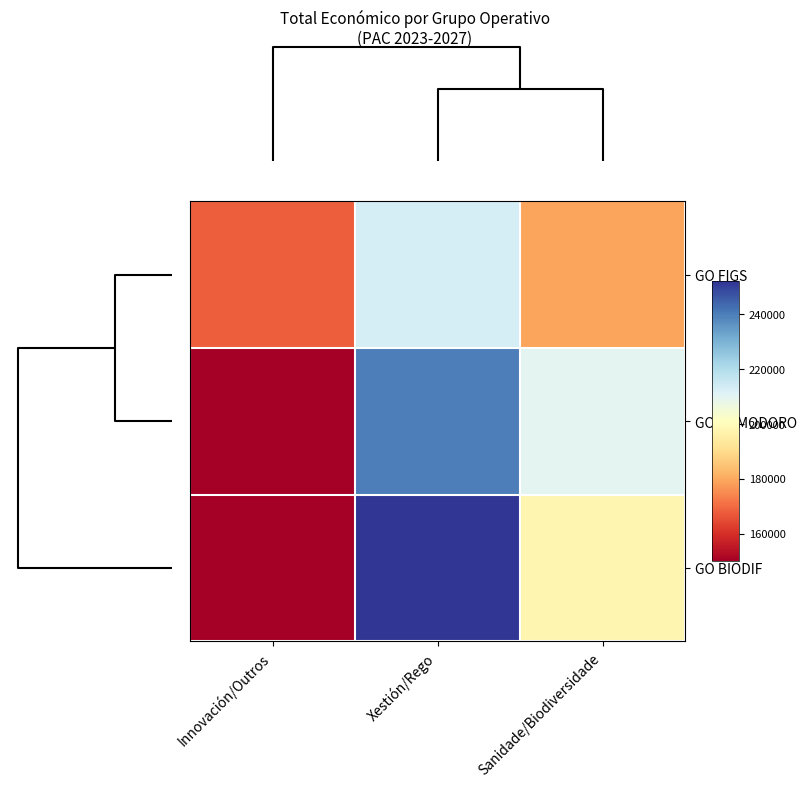

Reading left to right, list all the values displayed in this chart.

GO FIGS: Innovación/Outros=168158.7	Xestión/Rego=213001.0	Sanidade/Biodiversidade=179369.3
GO POMODORO: Innovación/Outros=149885.0	Xestión/Rego=239816.0	Sanidade/Biodiversidade=209839.0
GO BIODIF: Innovación/Outros=149981.8	Xestión/Rego=251969.3	Sanidade/Biodiversidade=197975.9